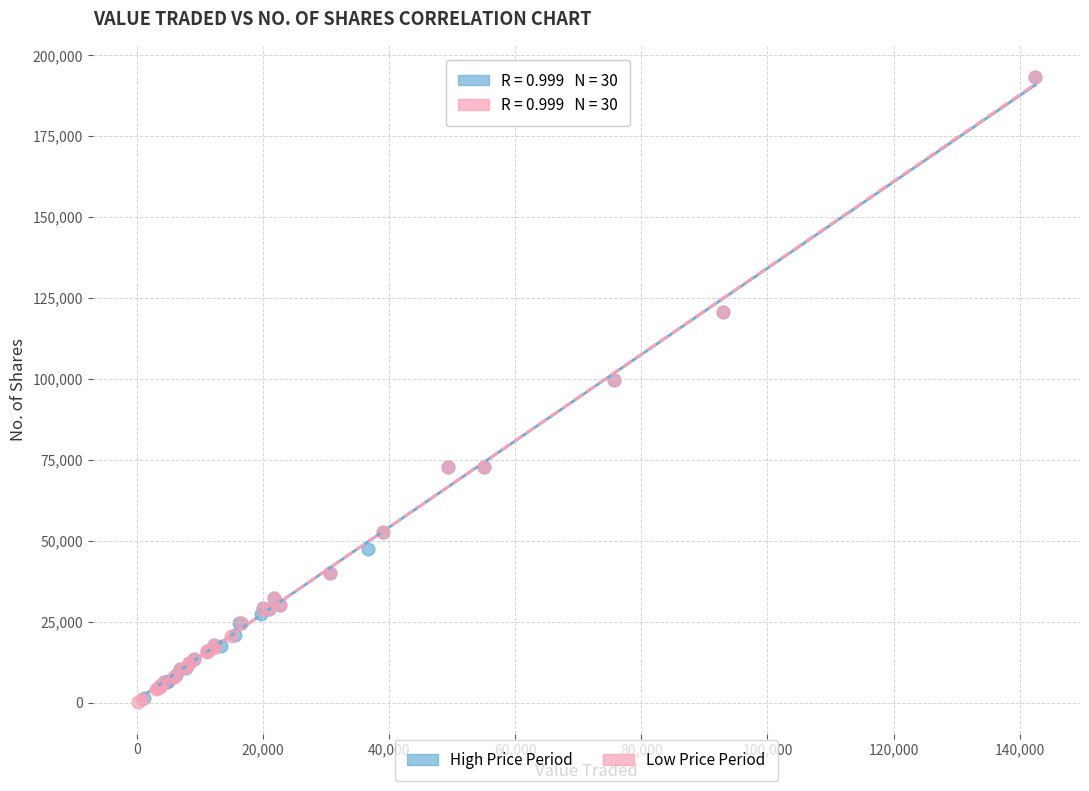

What are all the series names shown in the legend?

High Price Period, Low Price Period